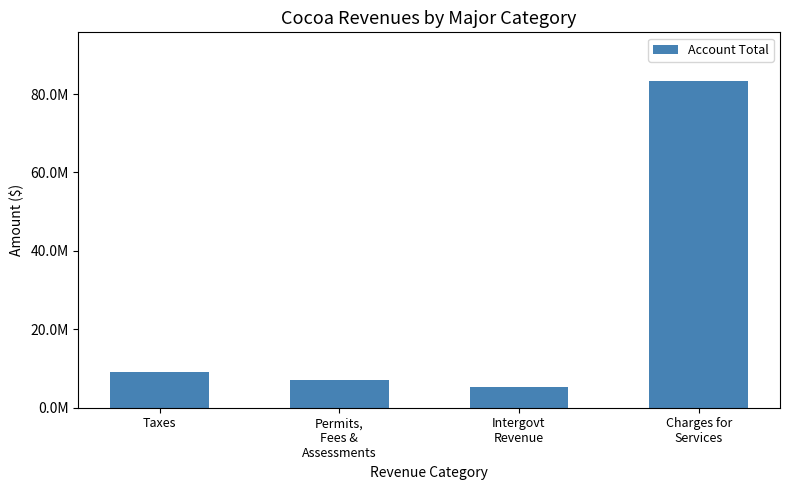

What is the difference between the second highest and minimum values?

3780357